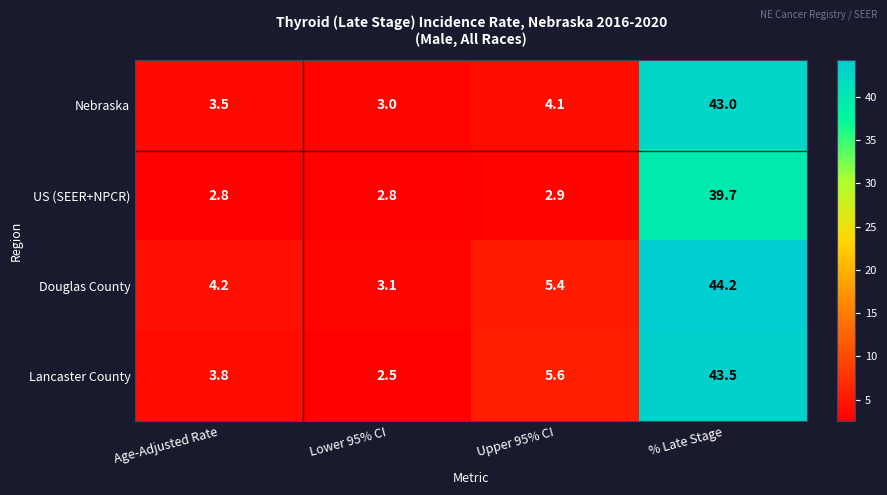

List the series in order of their peak value, highest first.

Douglas County, Lancaster County, Nebraska, US (SEER+NPCR)